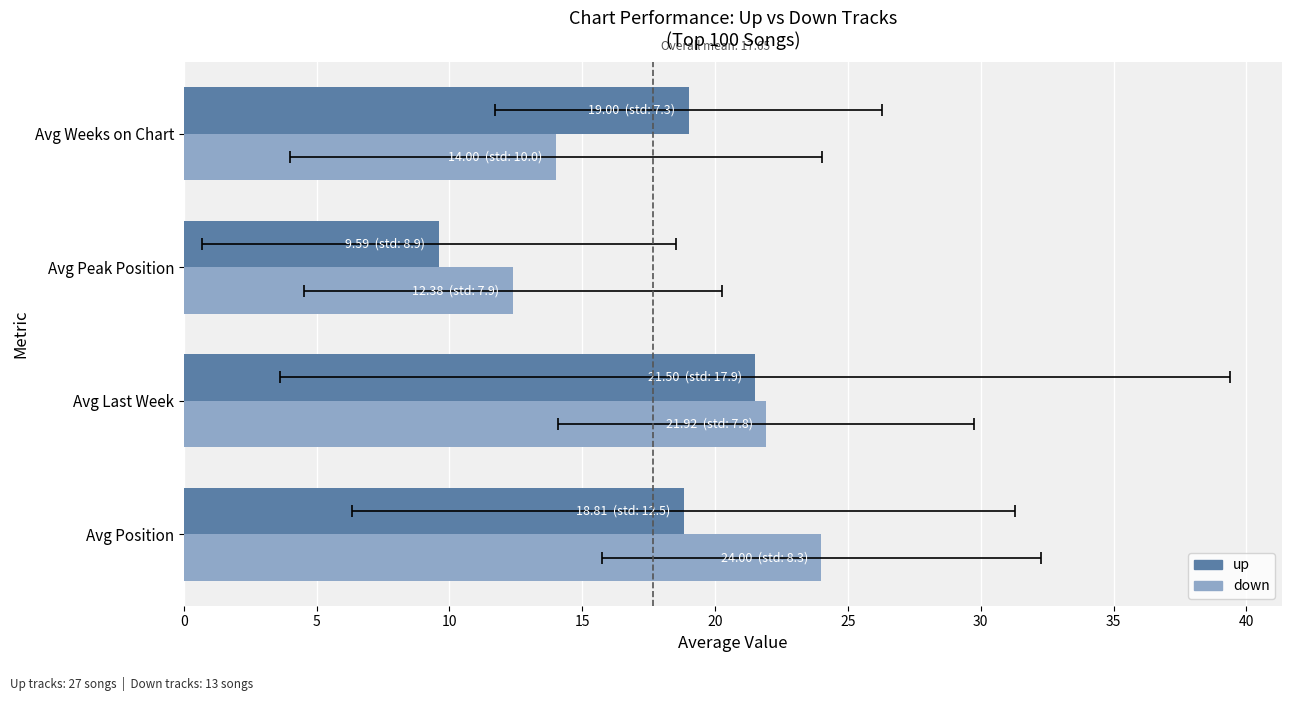

What is the total value across all series at Avg Peak Position?

22.0